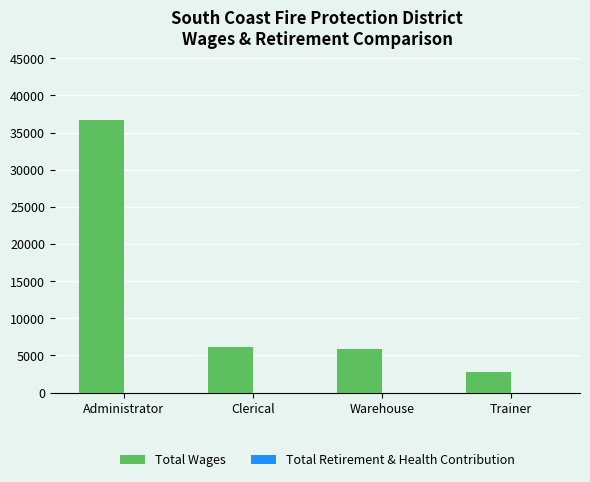

What is the approximate value at Warehouse, to the nearest 100?

5900